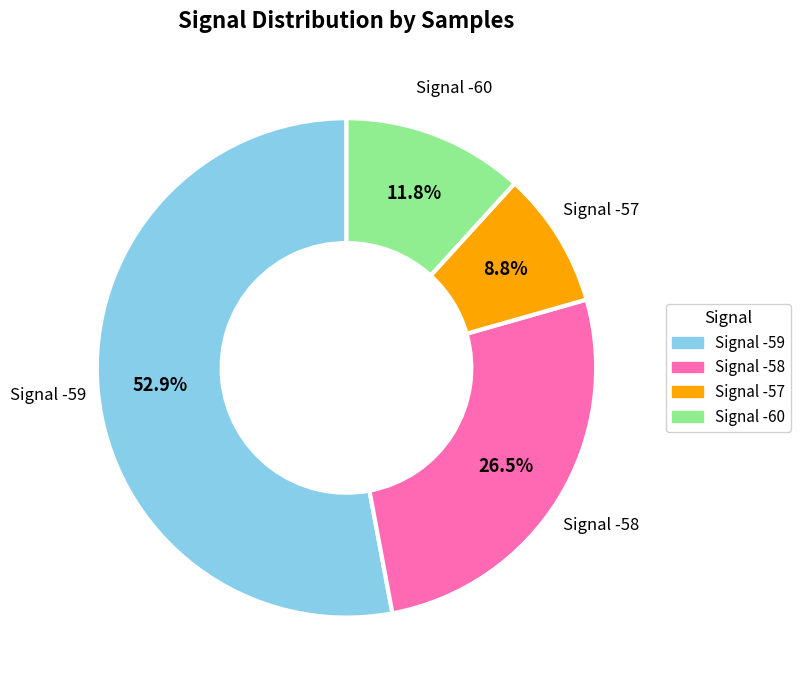

Does any single category account for the majority?

Yes